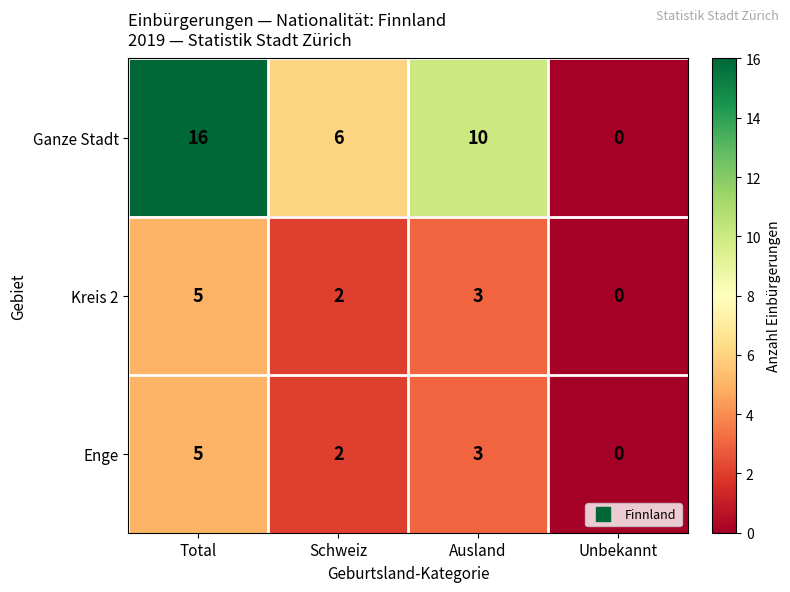

Read the Ganze Stadt value at Schweiz.

6